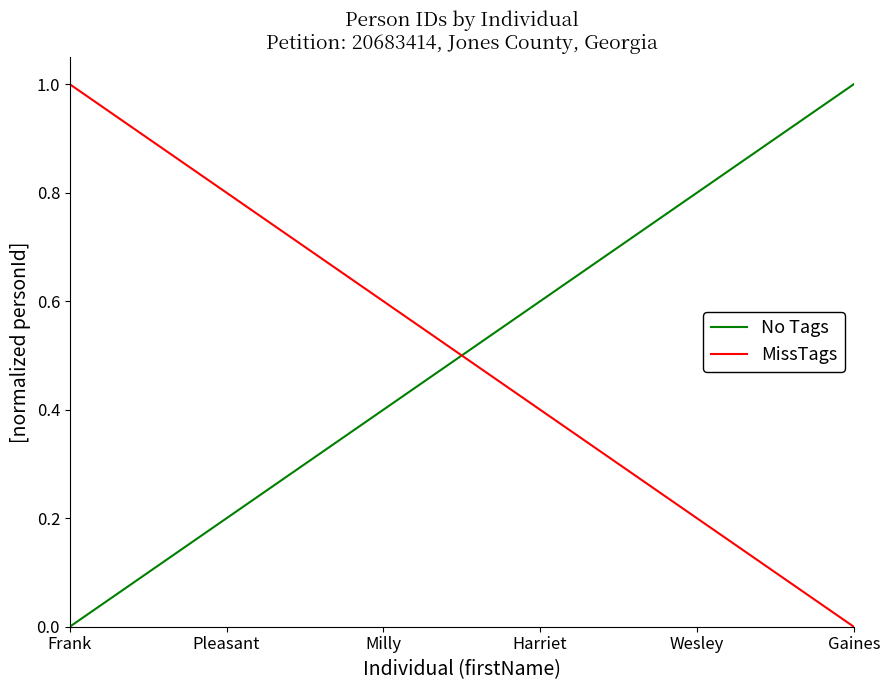

Reading left to right, transcribe all the data shown in this chart.

No Tags: Frank=0.0	Pleasant=0.2	Milly=0.4	Harriet=0.6	Wesley=0.8	Gaines=1.0
MissTags: Frank=1.0	Pleasant=0.8	Milly=0.6	Harriet=0.4	Wesley=0.2	Gaines=0.0